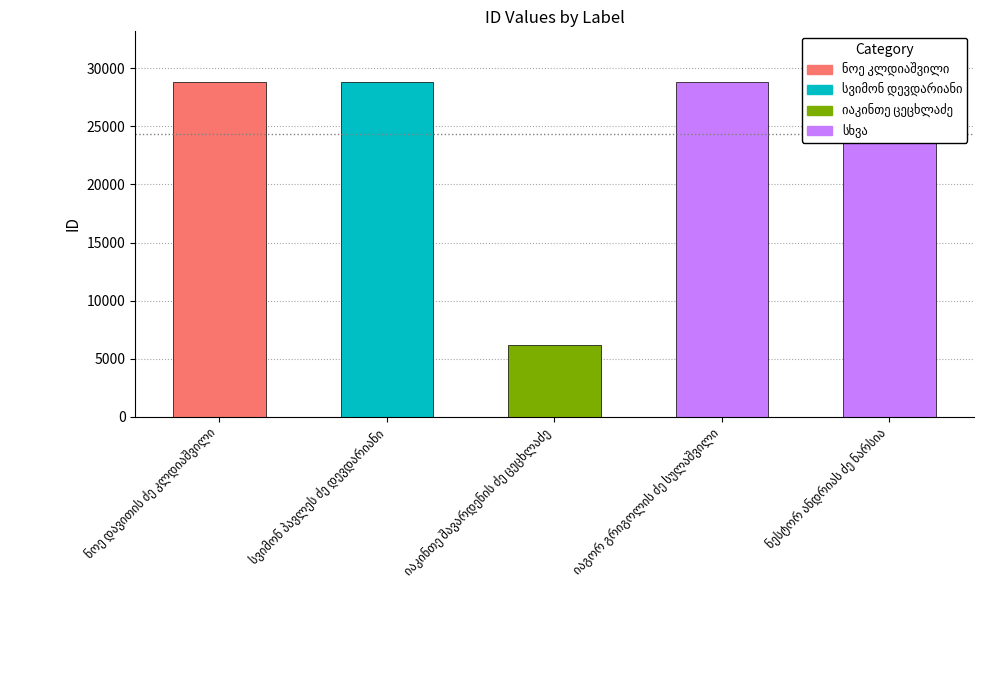

How many bars are there in total?

5